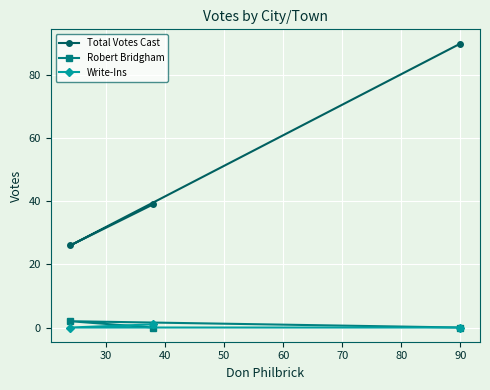

What is the greatest value displayed?

90